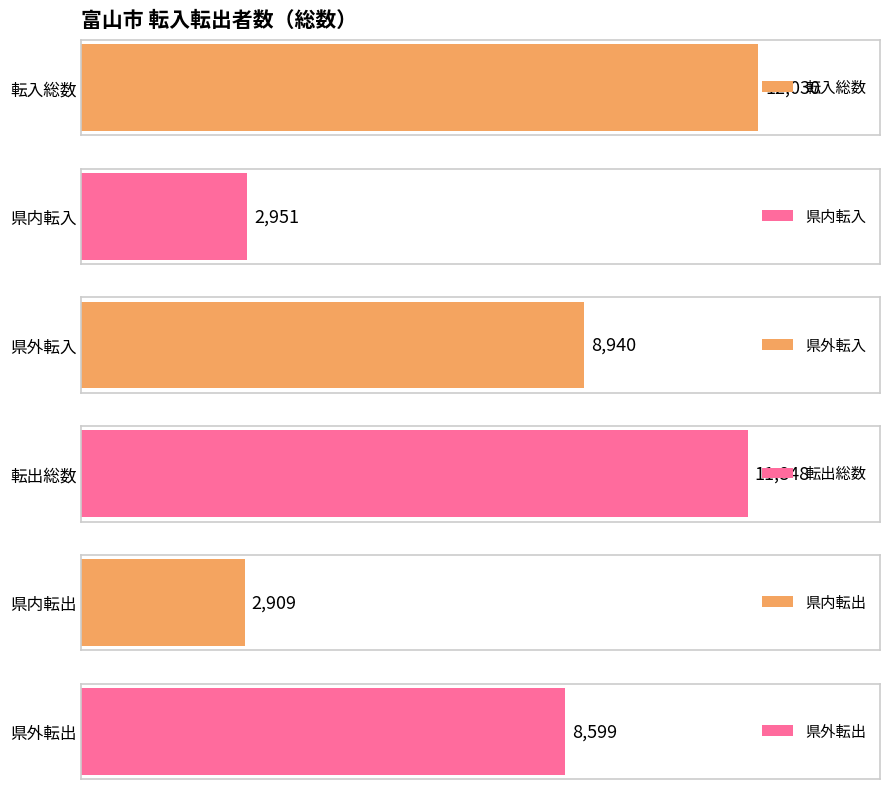

The value of 県内転入 at 男 is 1478. True or false?

True